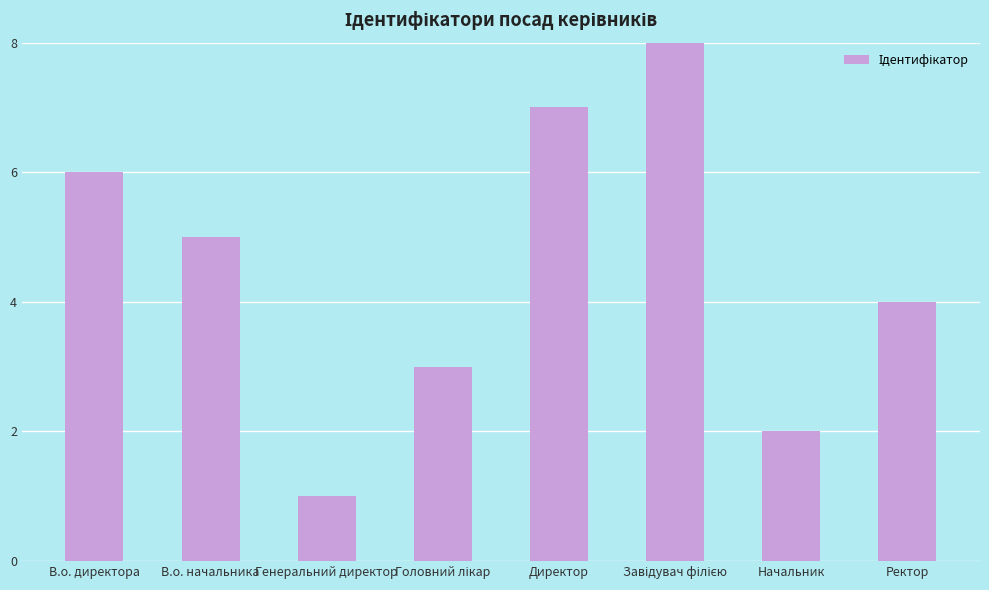

What is the ratio of the value at Генеральний директор to the value at В.о. директора?

0.2